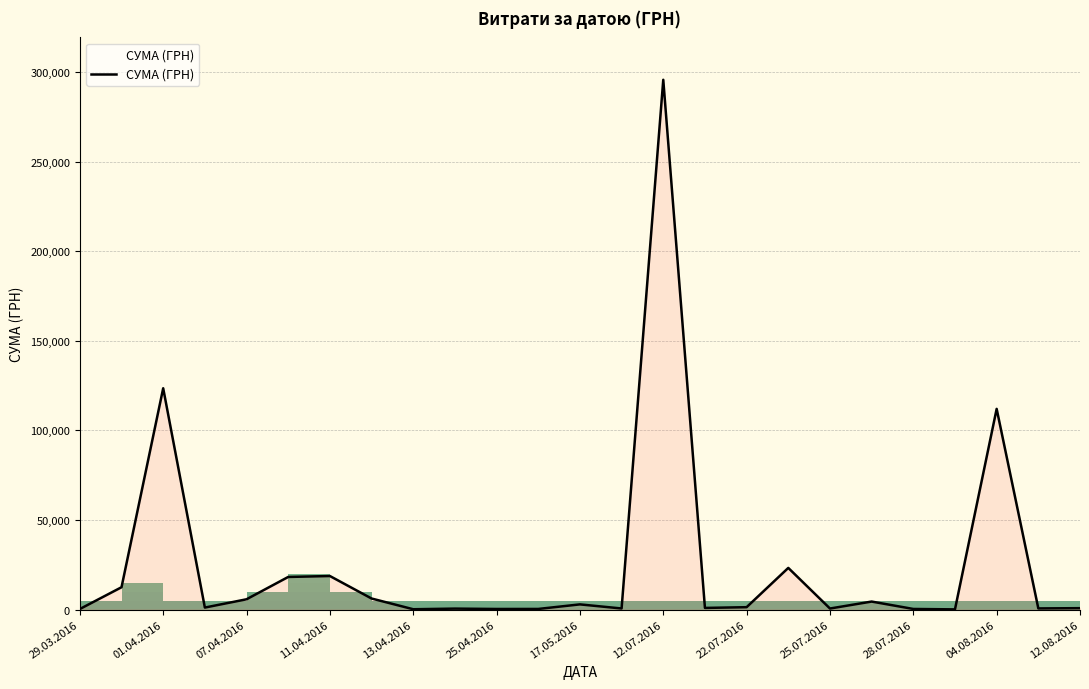

What is the difference between the maximum and second lowest values?

295464.7